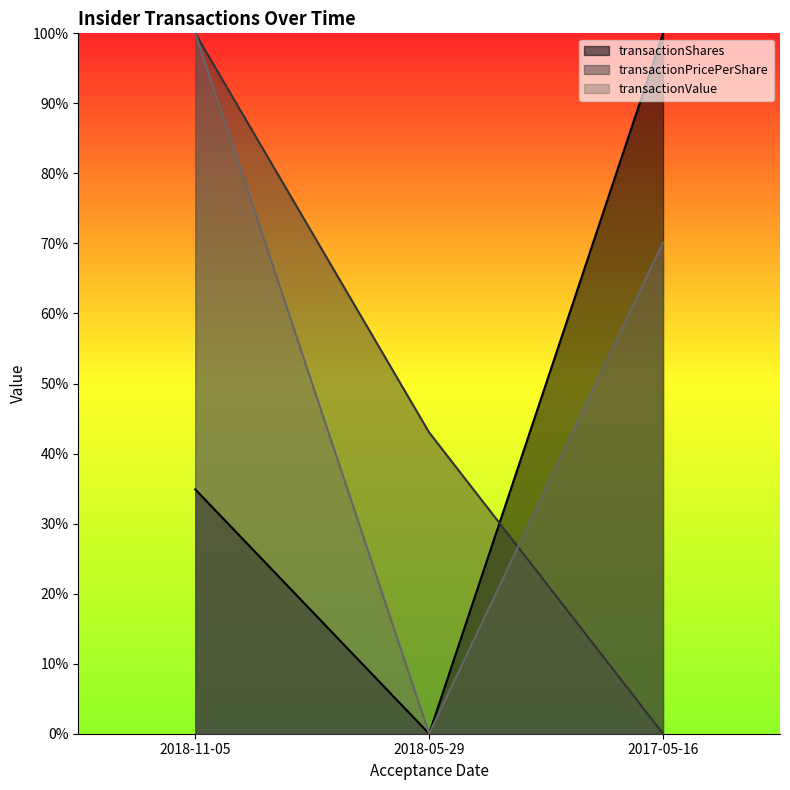

Reading left to right, what are all the values shown in this chart?

transactionShares: 34.9	0.0	100.0
transactionPricePerShare: 100.0	43.0	0.0
transactionValue: 100.0	0.0	70.1